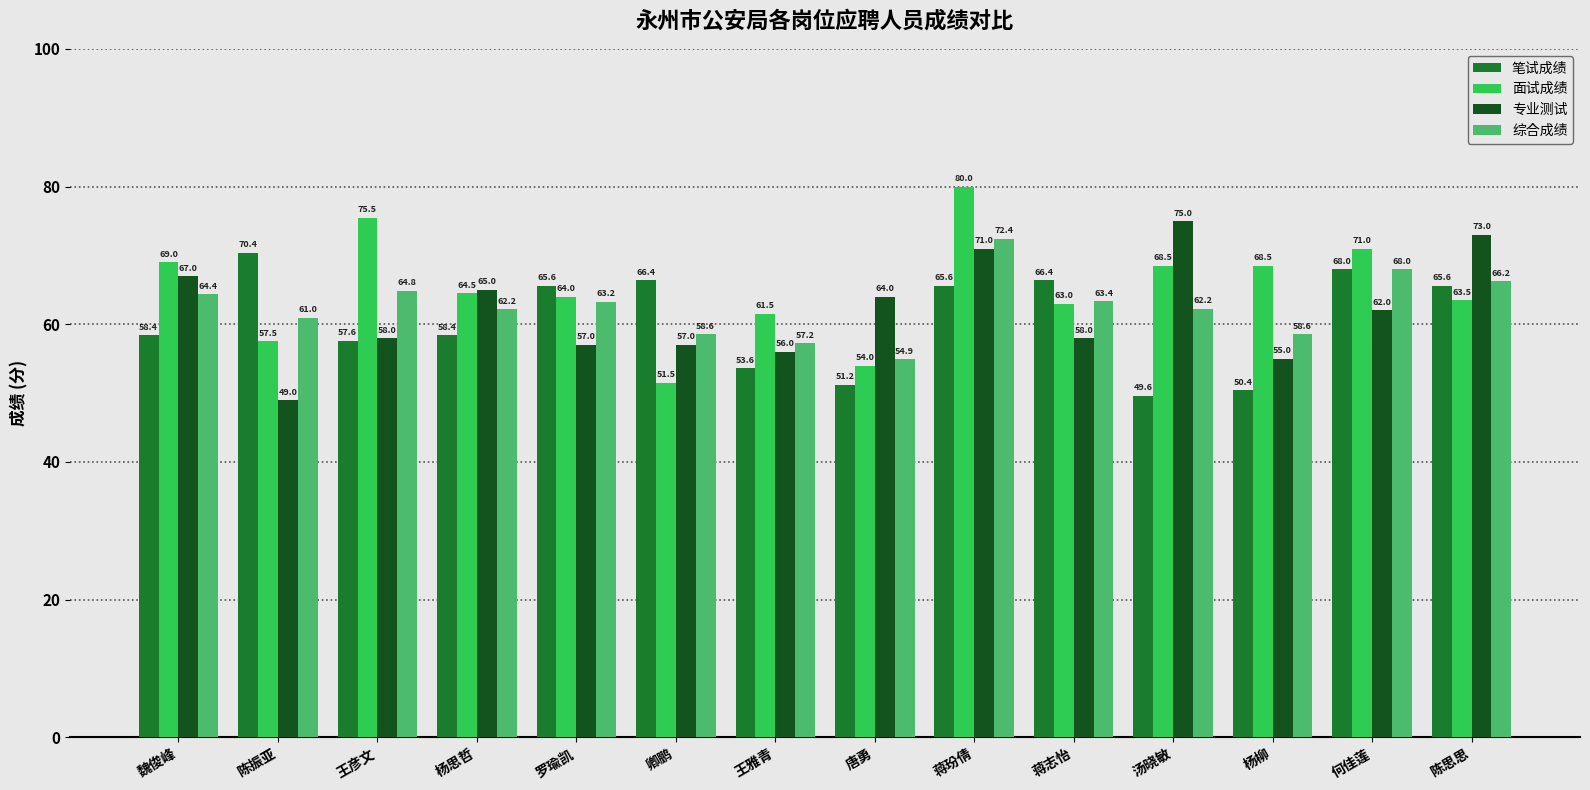

The 专业测试 series shows 84.3 at 陈振亚. True or false?

False